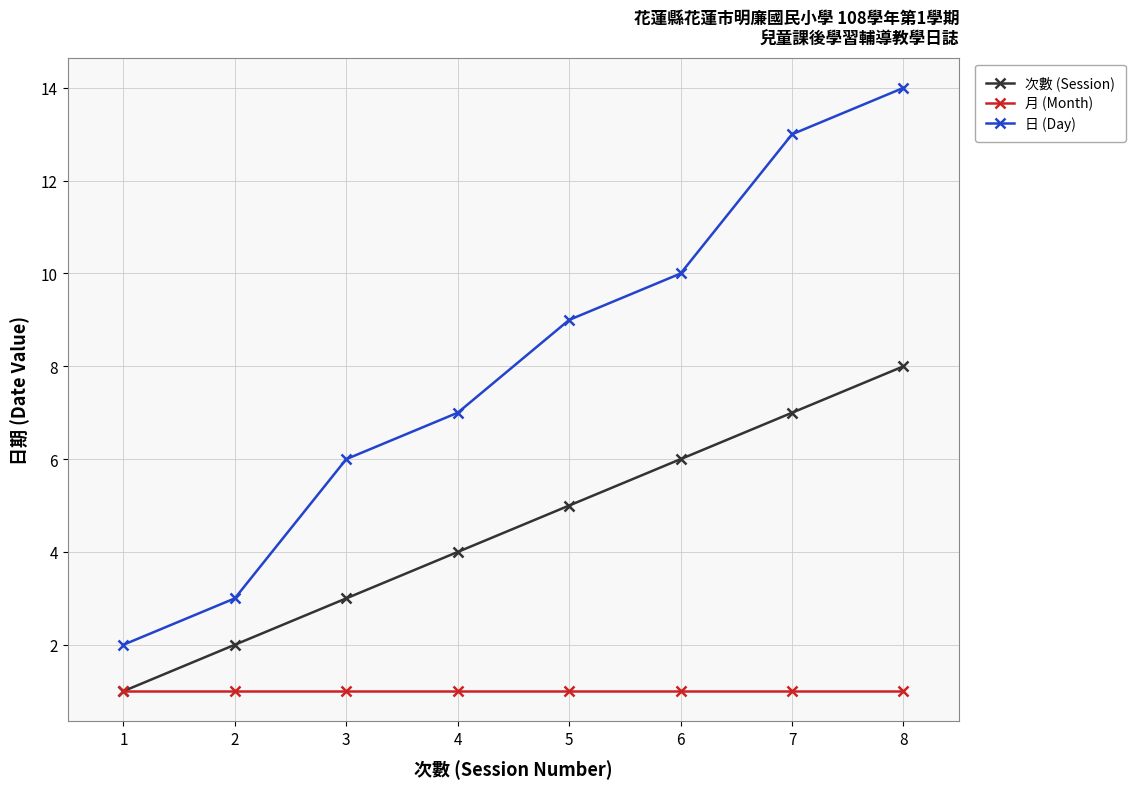

List the series in order of their peak value, highest first.

日 (Day), 次數 (Session), 月 (Month)